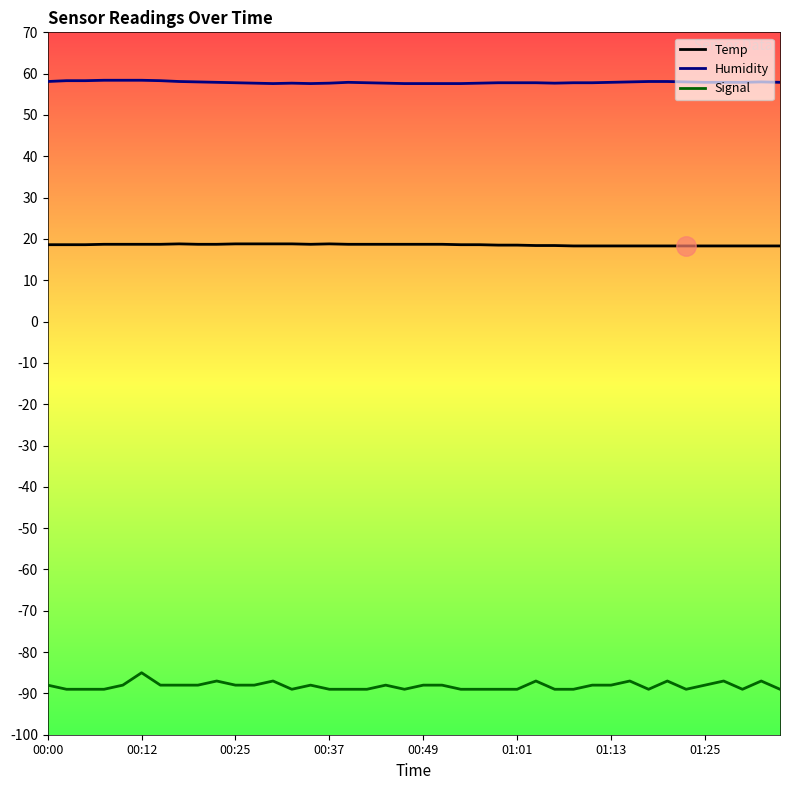

Rank the series by their maximum value, from highest to lowest.

Humidity, Temp, Signal